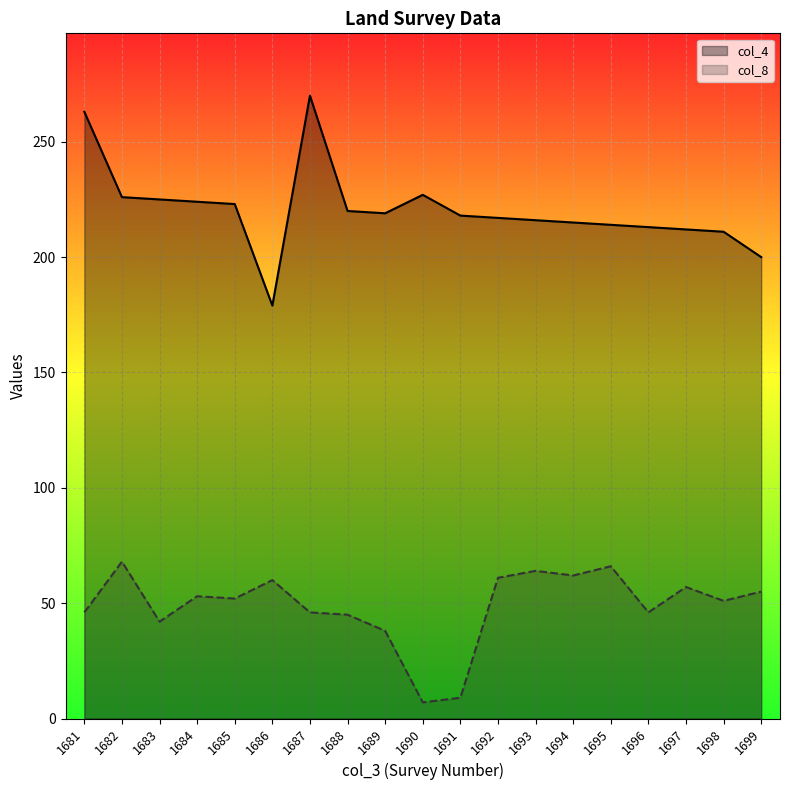

How many interior local peaks does the col_8 series have?

6